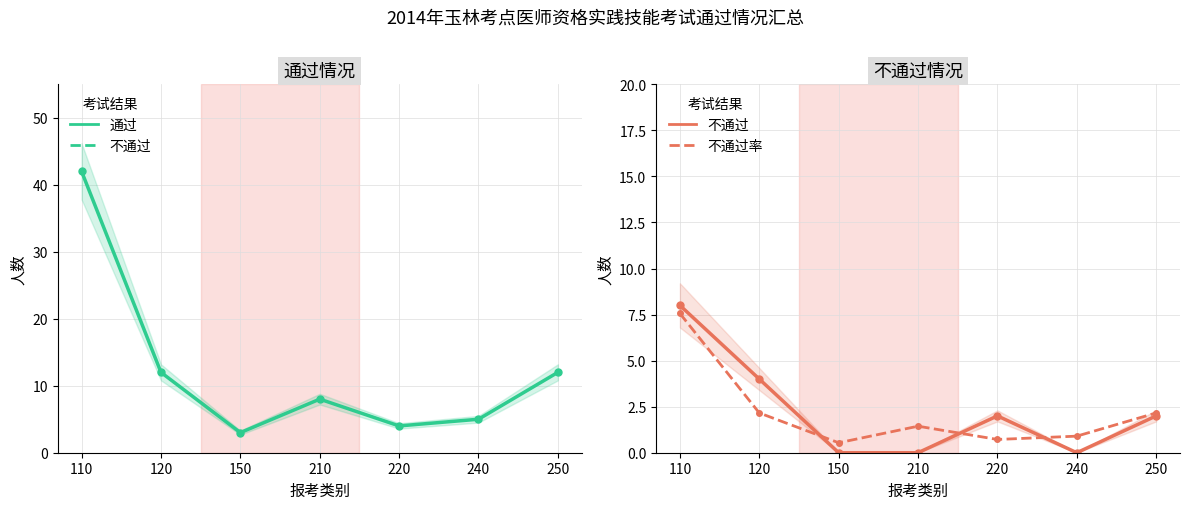

Which series ends up on top after the final intersection of 不通过率 and 不通过?

不通过率